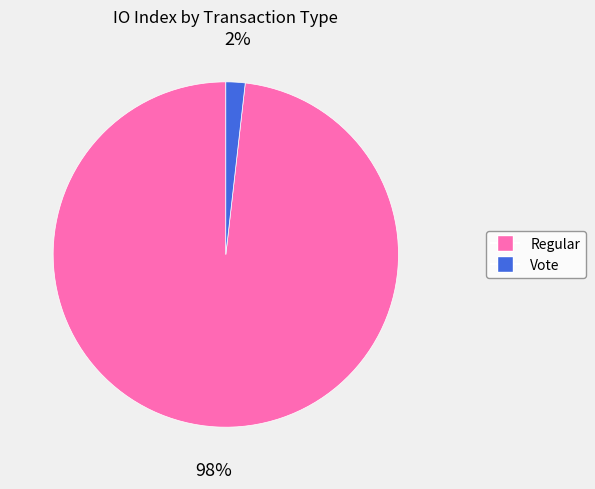

True or false: Vote accounts for 2% of the total.

True